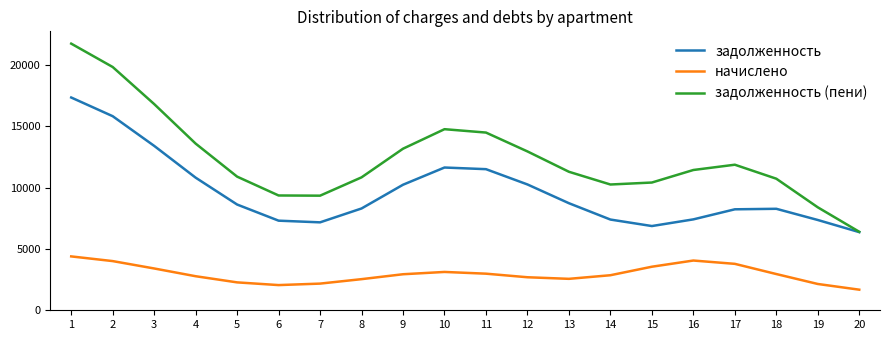

What are all the series names shown in the legend?

задолженность, начислено, задолженность (пени)